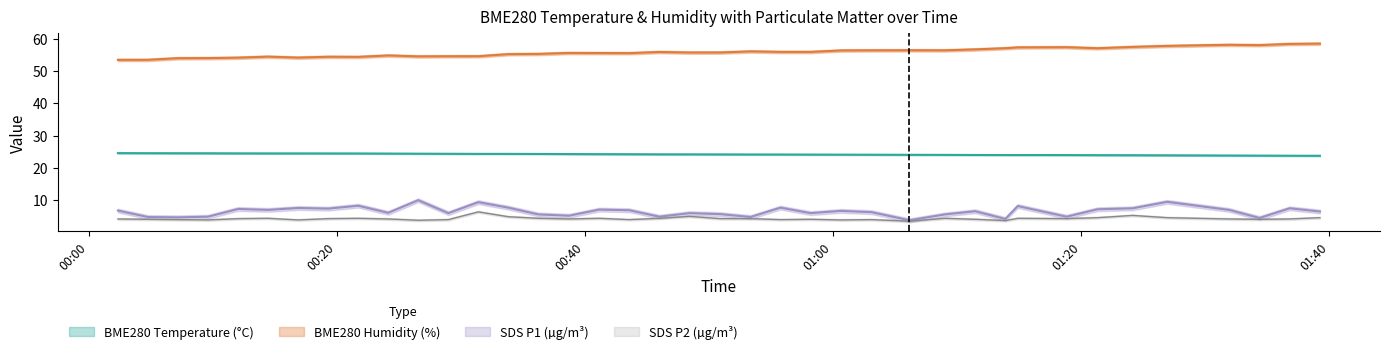

The value of BME280_humidity at 2023/07/16 00:36:14 is 55.3. True or false?

True